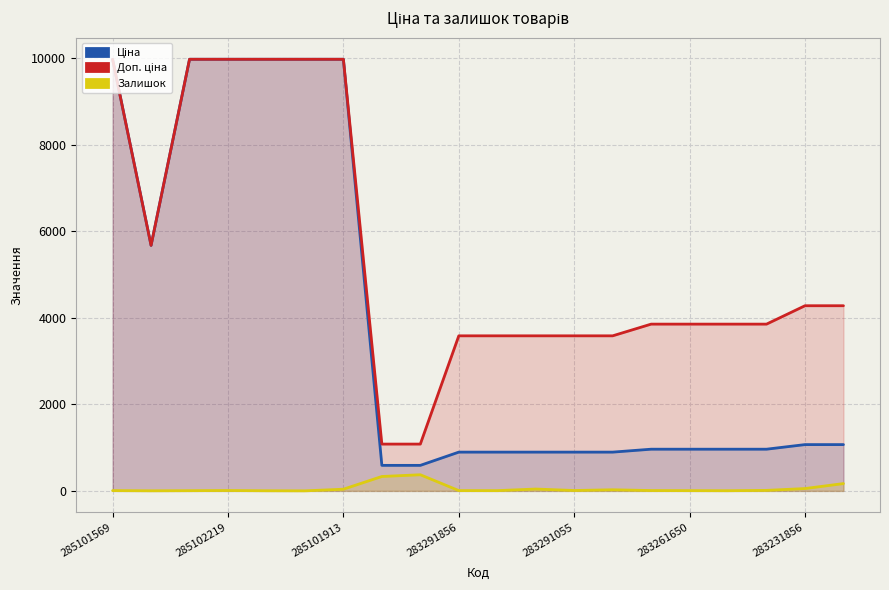

How many categories are shown in the chart?

20